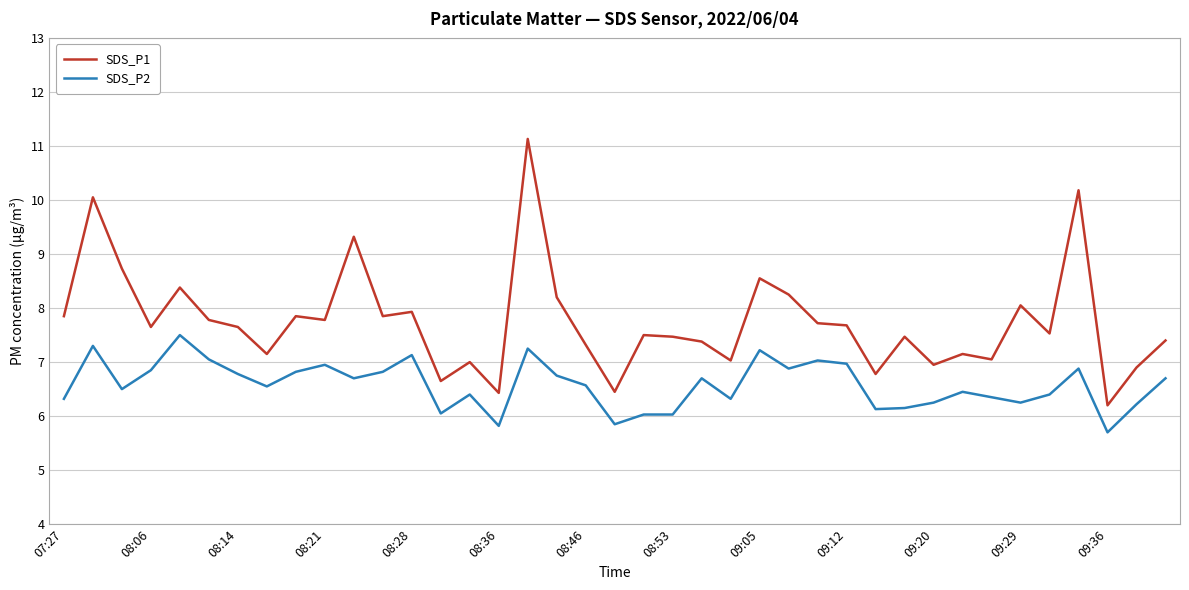

Which series has the largest total across all categories?

SDS_P1